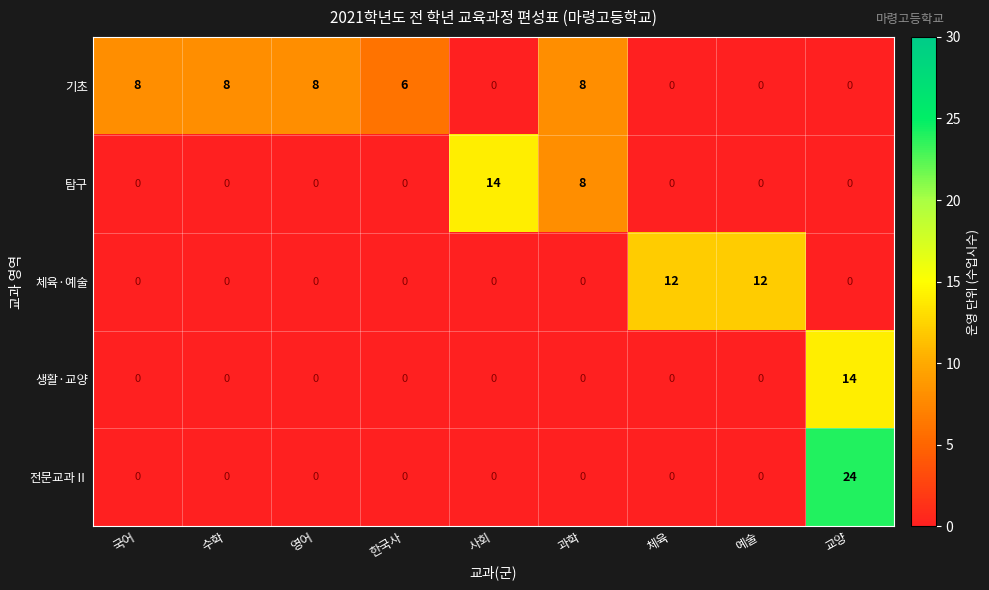

How many values in 전문교과Ⅱ are above zero?

1